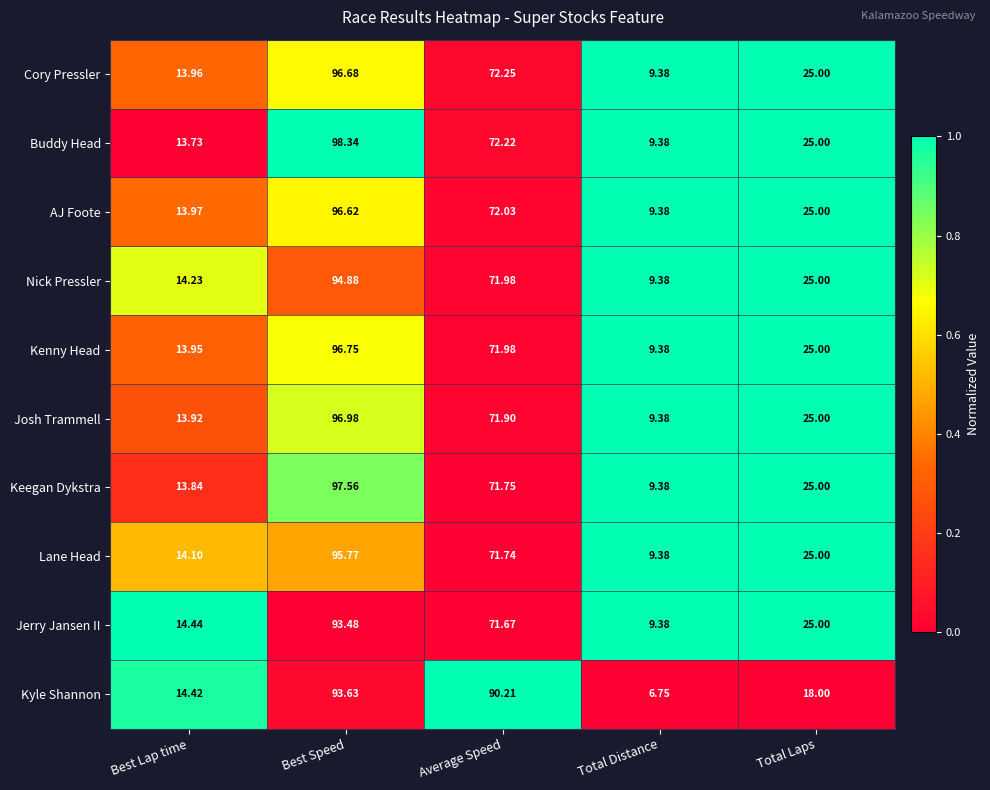

What is the greatest value displayed?

98.3